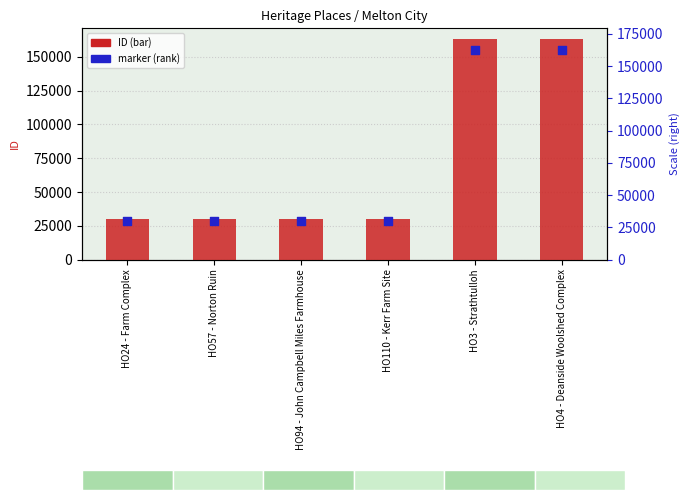

What is the total value across all series at HO3 - Strathtulloh?

317711.5